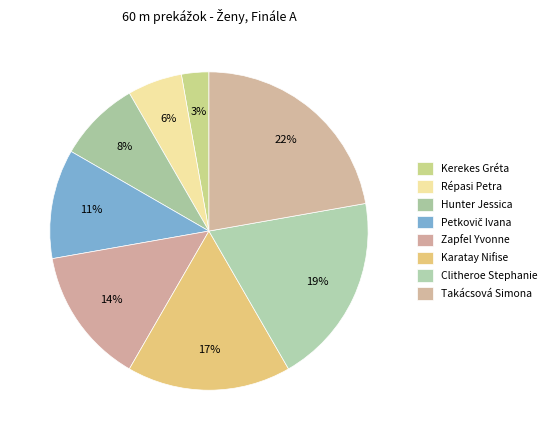

Count the number of slices in the pie.

8